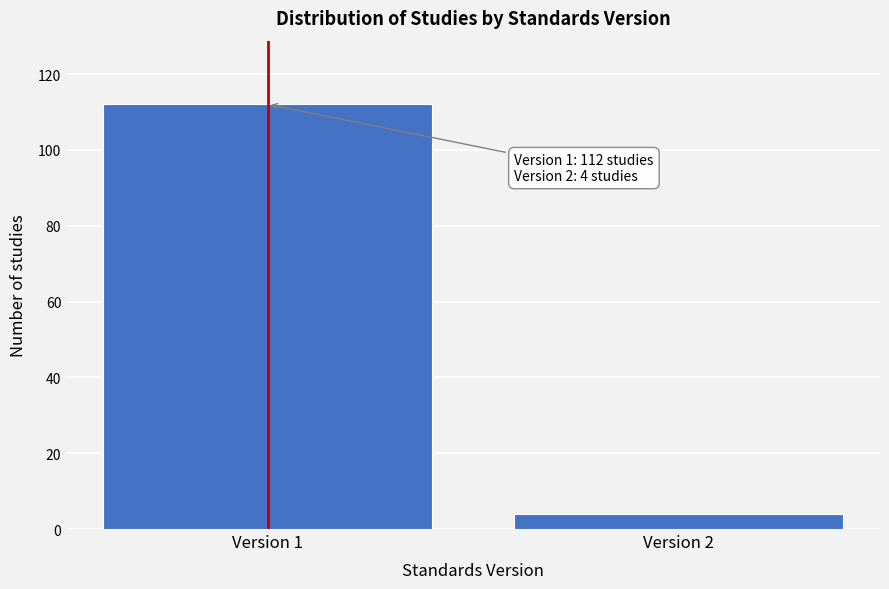

Reading left to right, transcribe all the data shown in this chart.

112	4